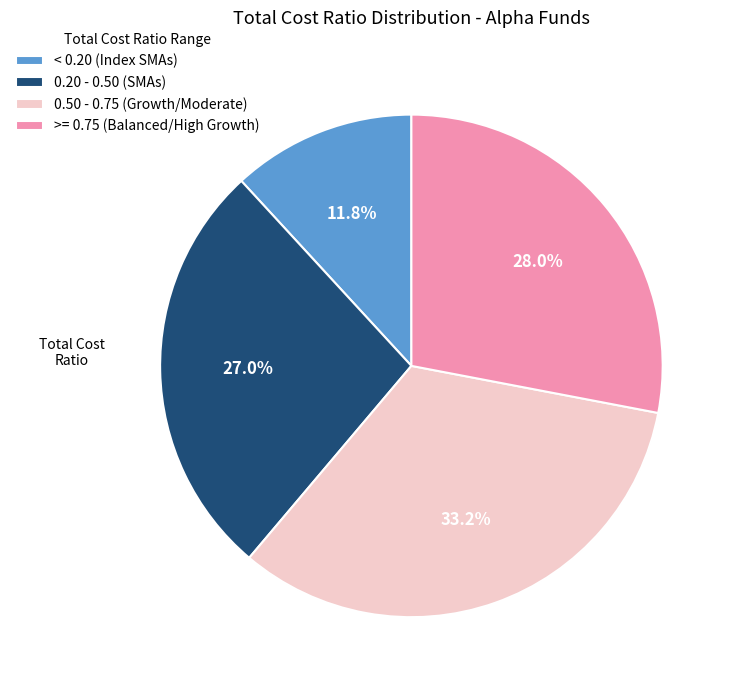

Does >= 0.75 (Balanced/High Growth) account for over 50% of the chart?

No